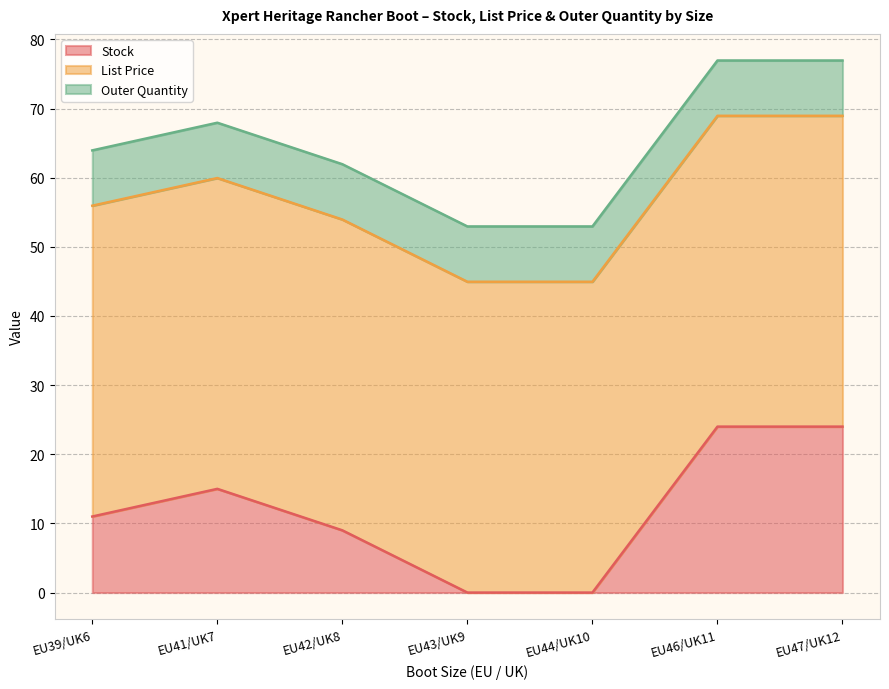

What is the highest value of the List Price series?

45.0